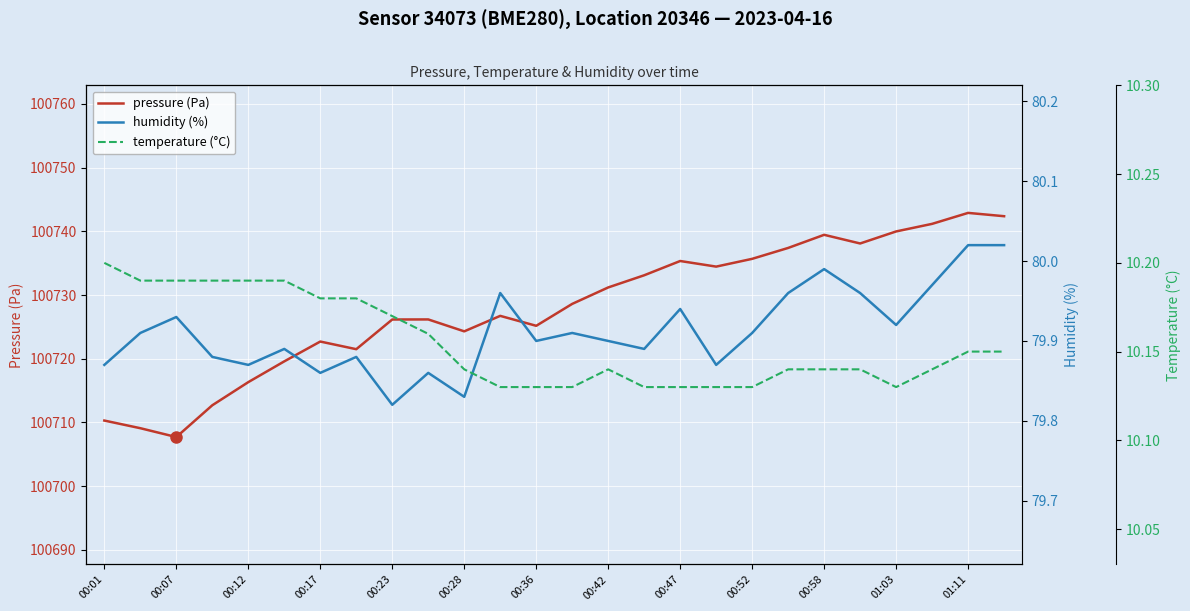

In humidity (%), how many points are higher than both neighbors (excluding endpoints)?

8